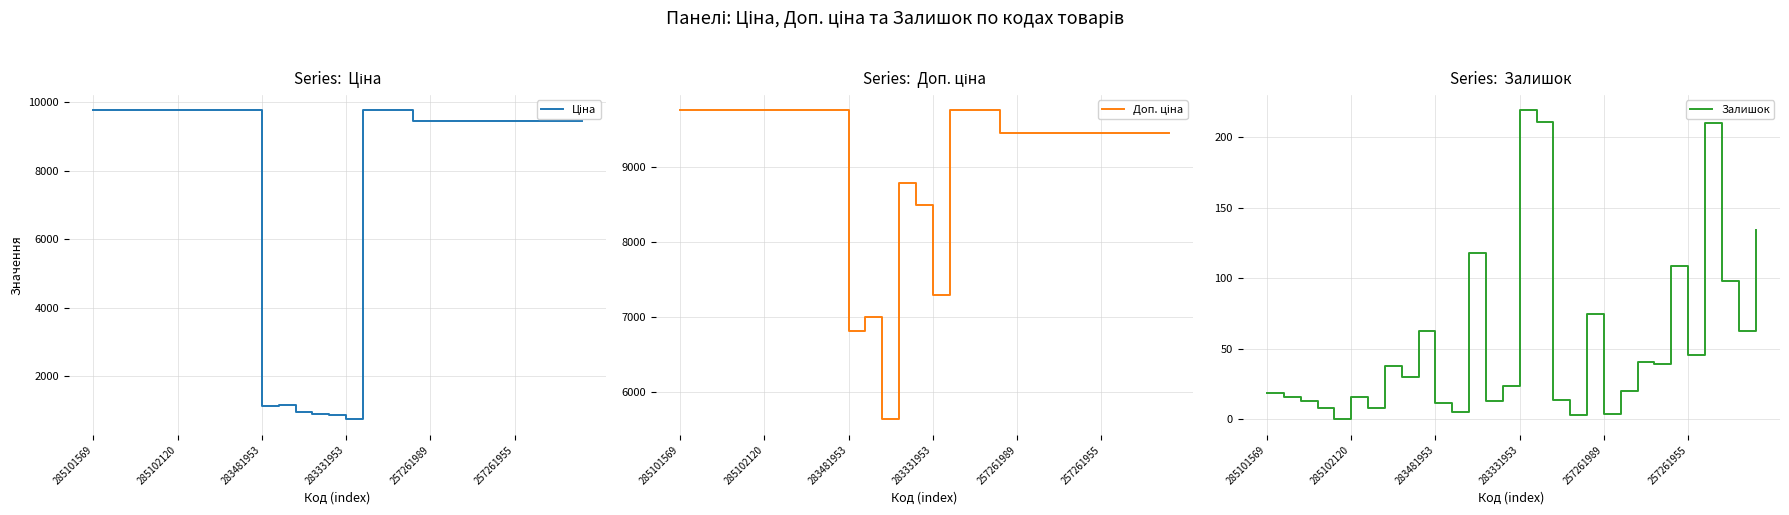

Which series has the largest total across all categories?

Доп. ціна